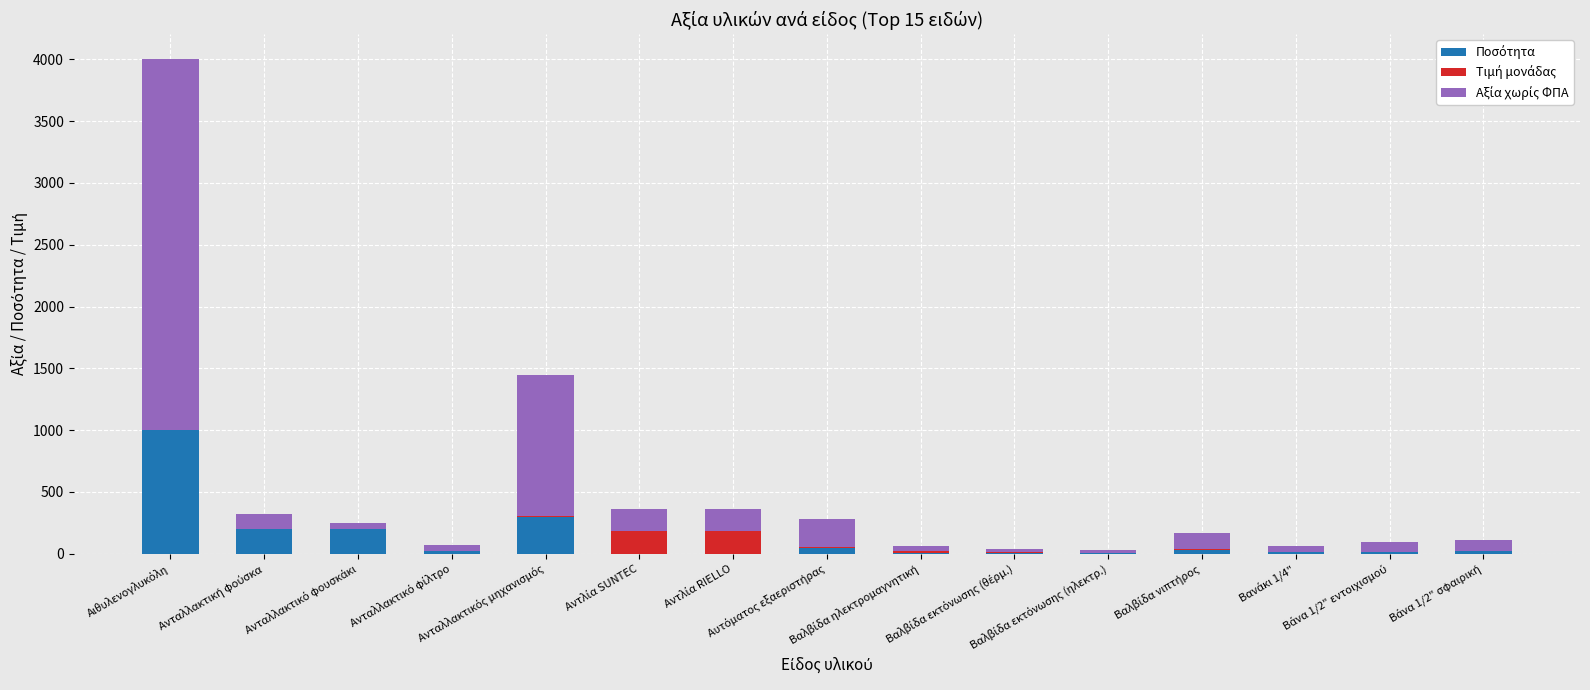

How many distinct data groups are displayed?

3